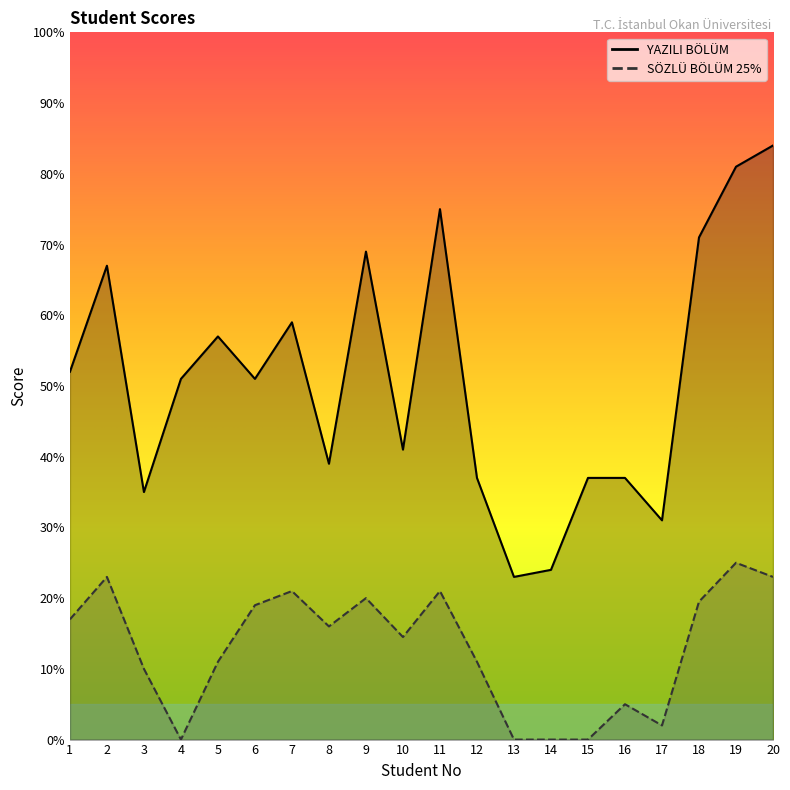

Reading left to right, extract all data points from this chart.

YAZILI BÖLÜM: 1=52.0	2=67.0	3=35.0	4=51.0	5=57.0	6=51.0	7=59.0	8=39.0	9=69.0	10=41.0	11=75.0	12=37.0	13=23.0	14=24.0	15=37.0	16=37.0	17=31.0	18=71.0	19=81.0	20=84.0
SÖZLÜ BÖLÜM 25%: 1=17.0	2=23.0	3=10.0	4=0.0	5=11.0	6=19.0	7=21.0	8=16.0	9=20.0	10=14.5	11=21.0	12=11.0	13=0.0	14=0.0	15=0.0	16=5.0	17=2.0	18=19.5	19=25.0	20=23.0